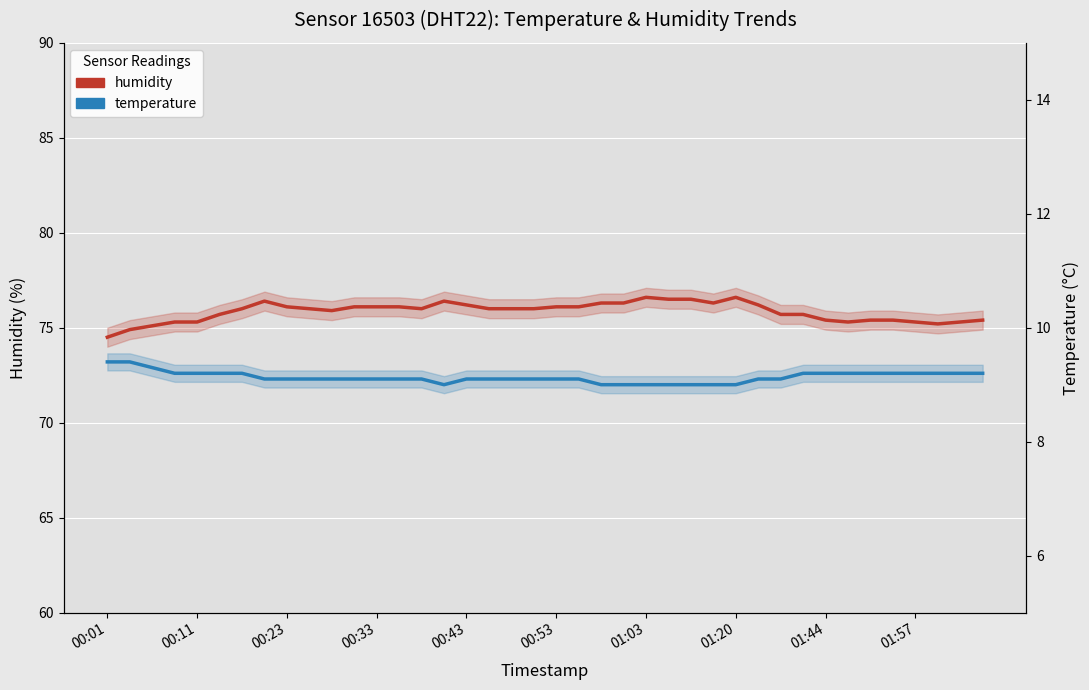

Is the value of humidity at 17 greater than the value of temperature at 28?

Yes